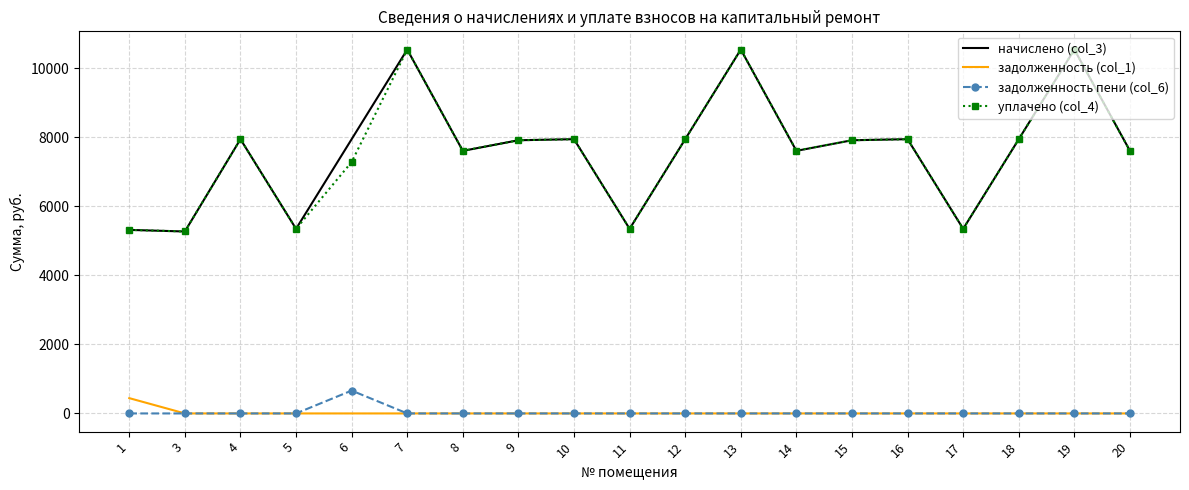

Is the value of задолженность (col_1) at 17 greater than the value of начислено (col_3) at 5?

No